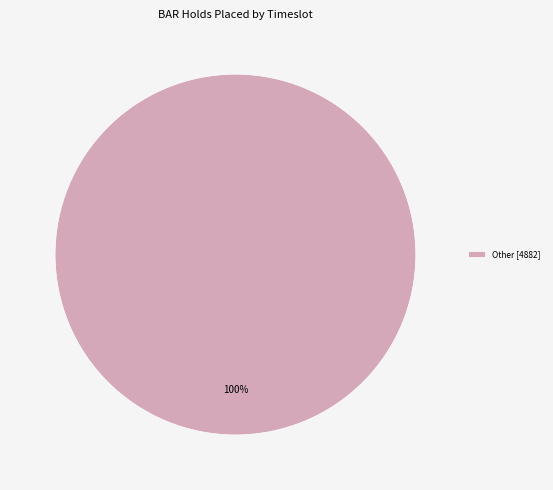

To the nearest percent, what portion does Other [4882] represent?

100%